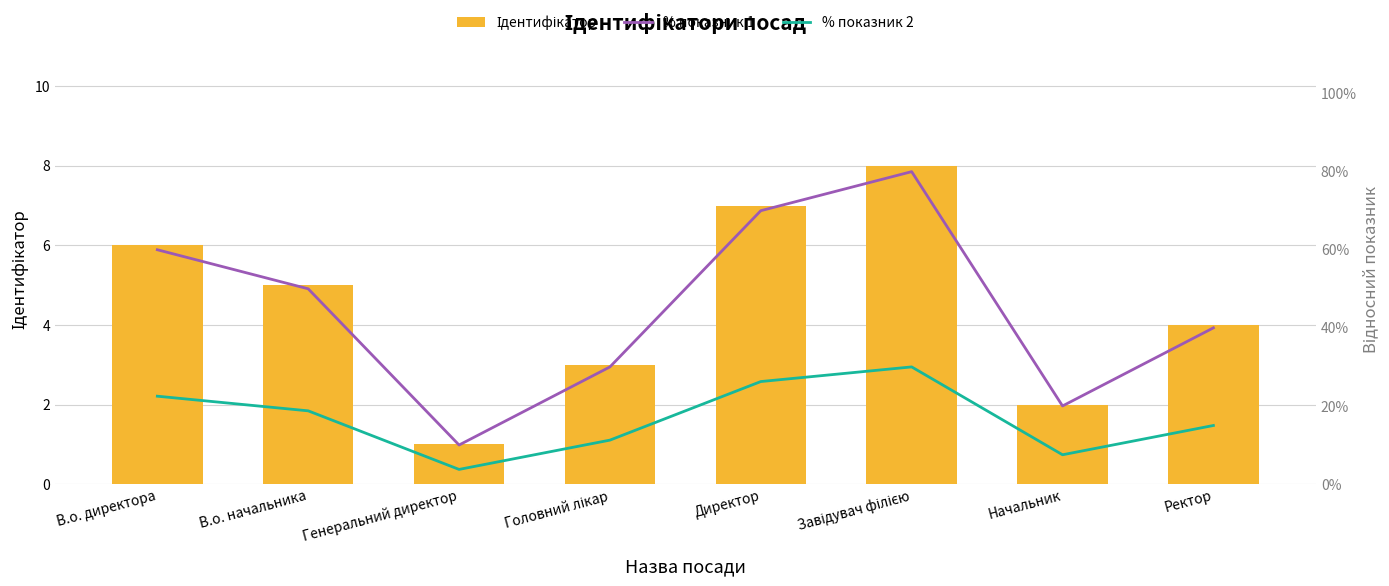

Reading left to right, what are all the values shown in this chart?

Ідентифікатор: 6.0	5.0	1.0	3.0	7.0	8.0	2.0	4.0
% показник 1: 0.6	0.5	0.1	0.3	0.7	0.8	0.2	0.4
% показник 2: 0.2	0.2	0.0	0.1	0.3	0.3	0.1	0.1